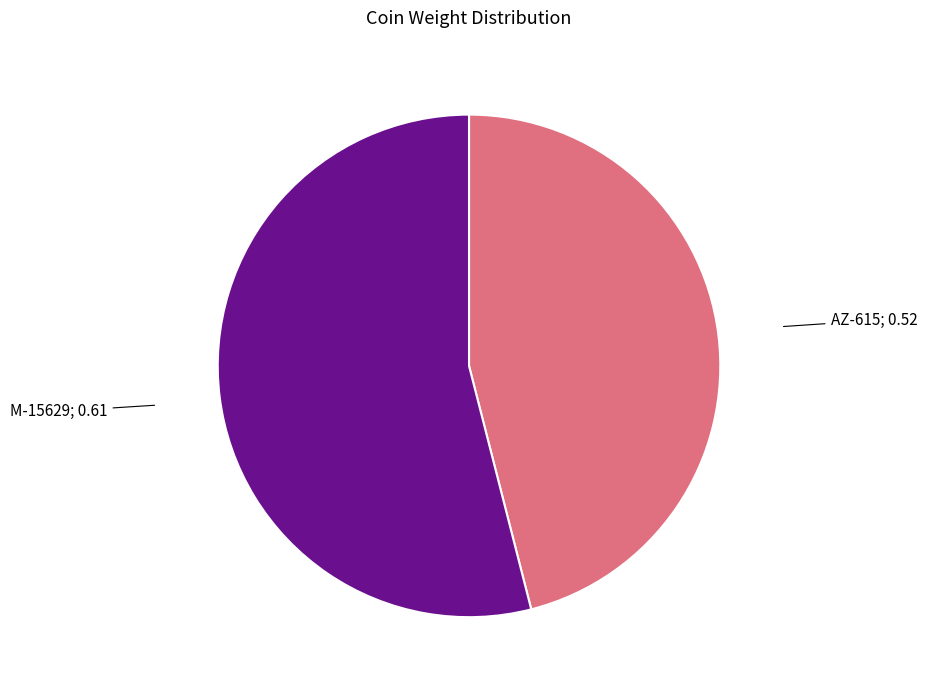

Is there any slice that represents more than half of the pie?

Yes